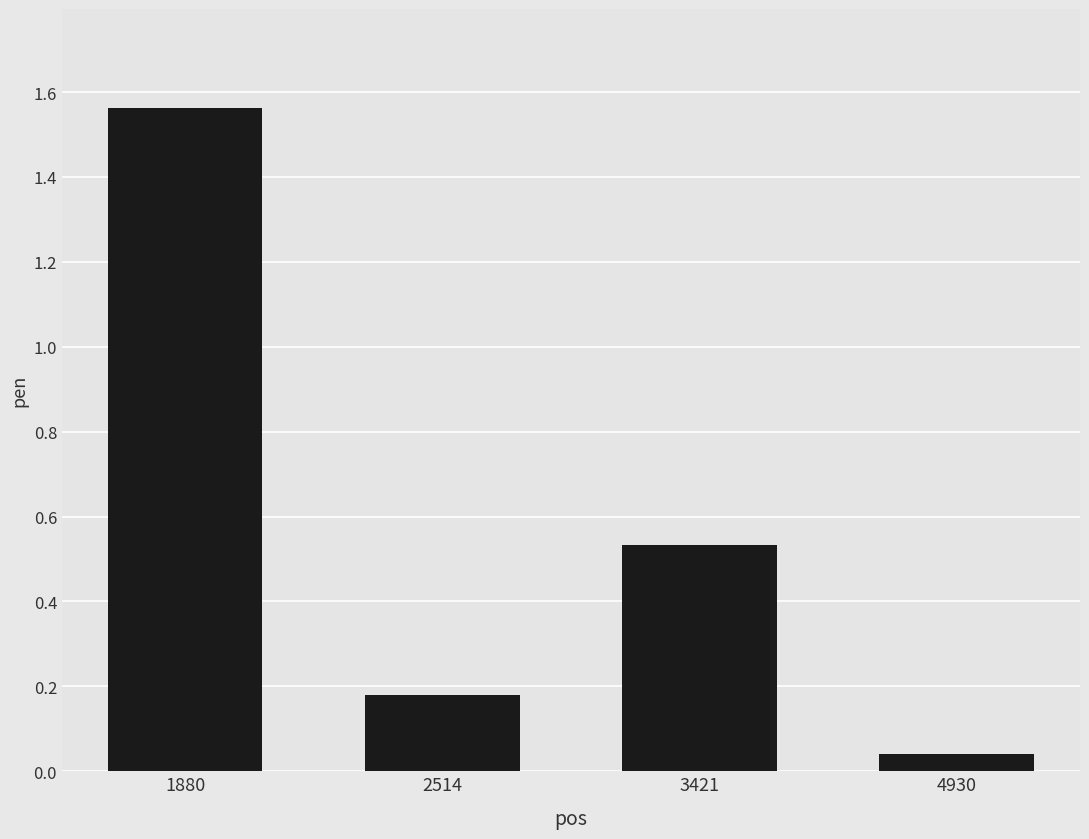

Count the number of data series in this chart.

1